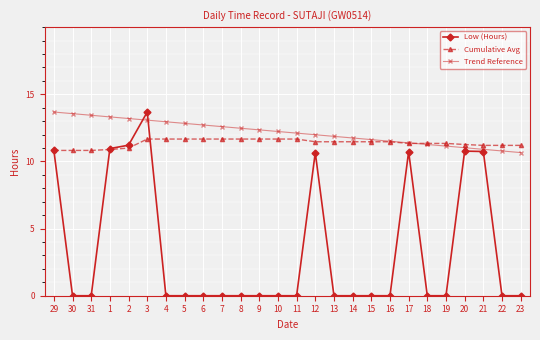

What is the sum of the Trend Reference values at 12 and 3?

25.1